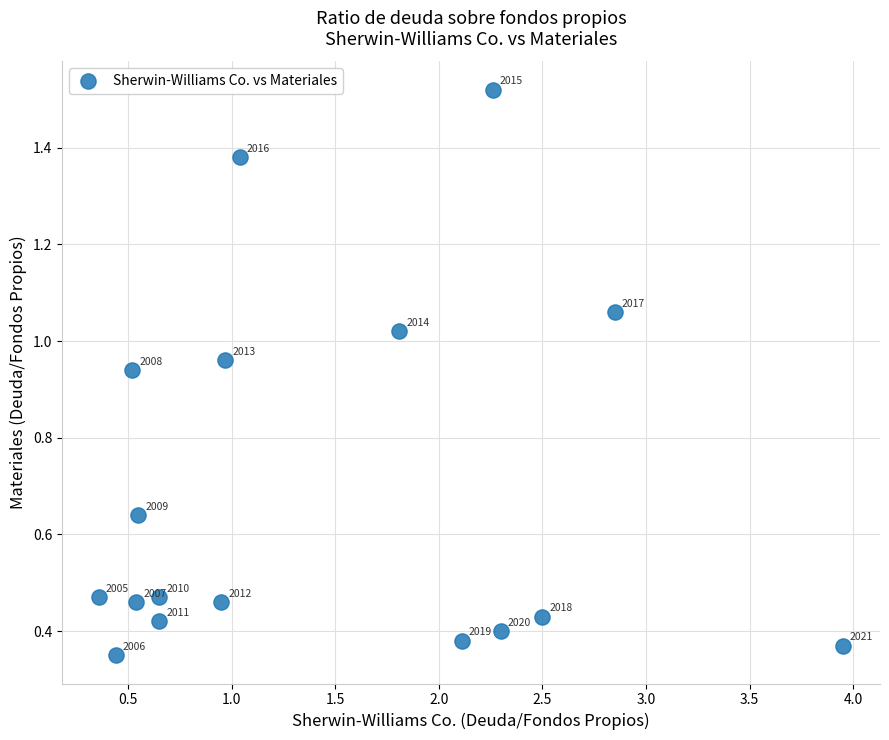

What is the range of Y values (max minus min)?

1.2